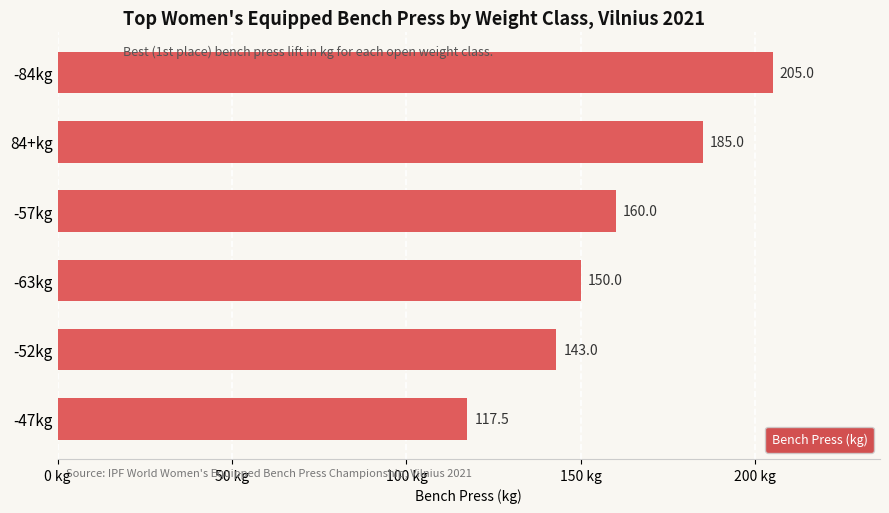

Approximately how many times larger is the value at -47kg compared to 84+kg?

0.6